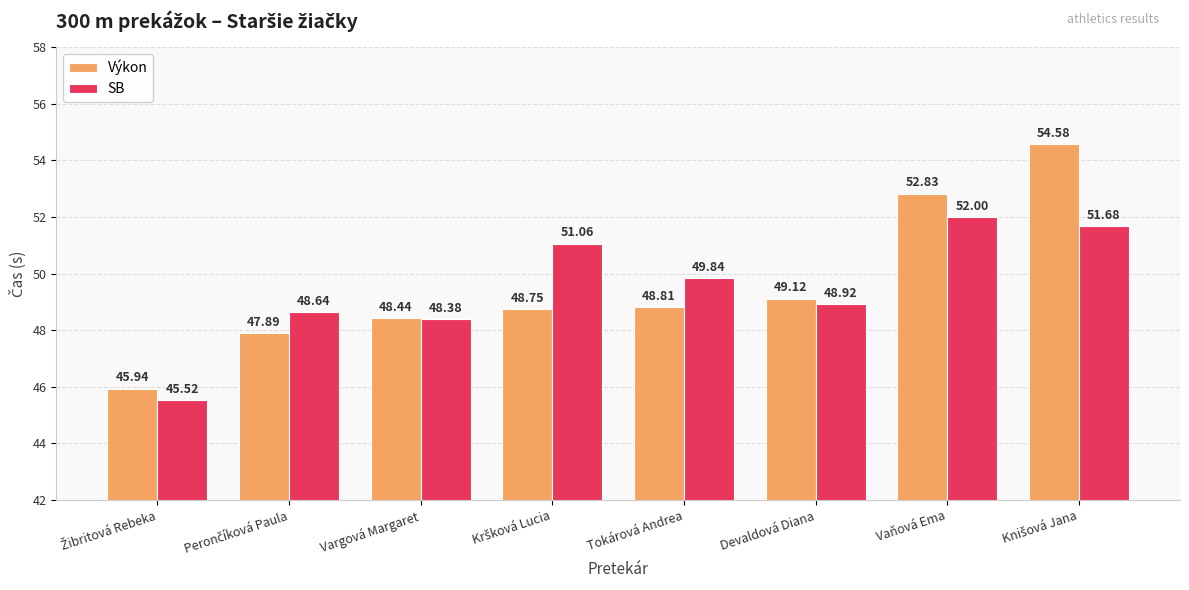

What is the approximate value of Výkon at Tokárová Andrea?

48.8